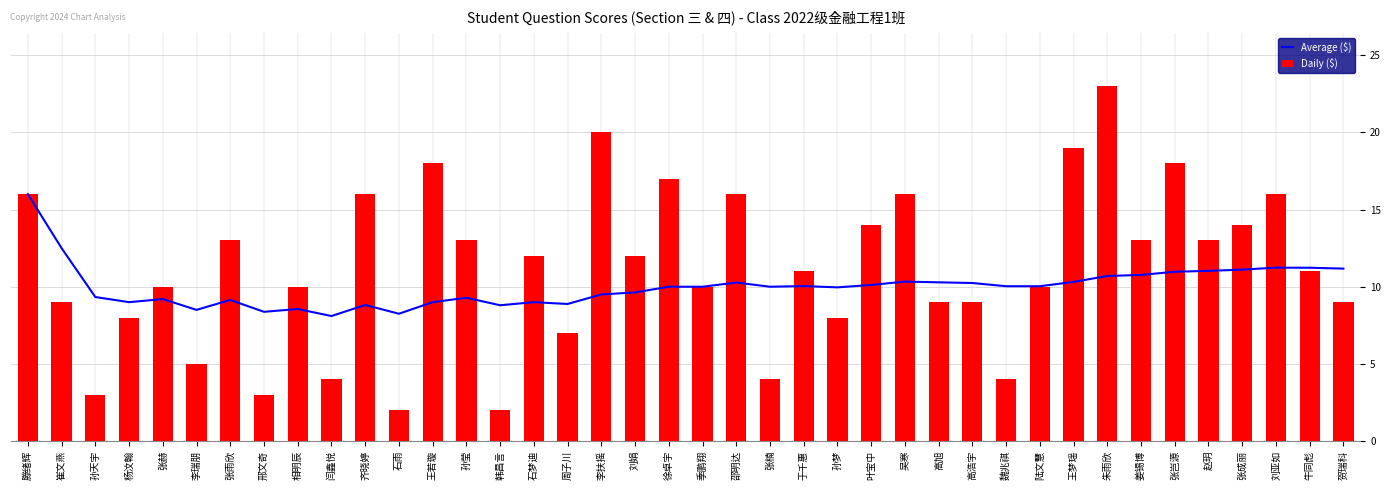

List the labels in order of Daily ($) value, largest first.

朱雨欣, 李扶摇, 王梦瑶, 王若璇, 张岂源, 徐卓宇, 滕绪辉, 齐晓婷, 邵明达, 吴寒, 刘亚如, 叶宝中, 张成丽, 张雨欣, 孙莹, 姜锡博, 赵玥, 石梦迪, 刘娟, 于千惠, 牛同彪, 张赫, 相明辰, 季鹏翔, 陆文慧, 崔文燕, 高旭, 高浩宇, 贺瑞科, 杨汶翰, 孙梦, 周子川, 李瑞朋, 闫鑫悦, 张楠, 魏兆祺, 孙天宇, 邢文奇, 石雨, 韩昌言